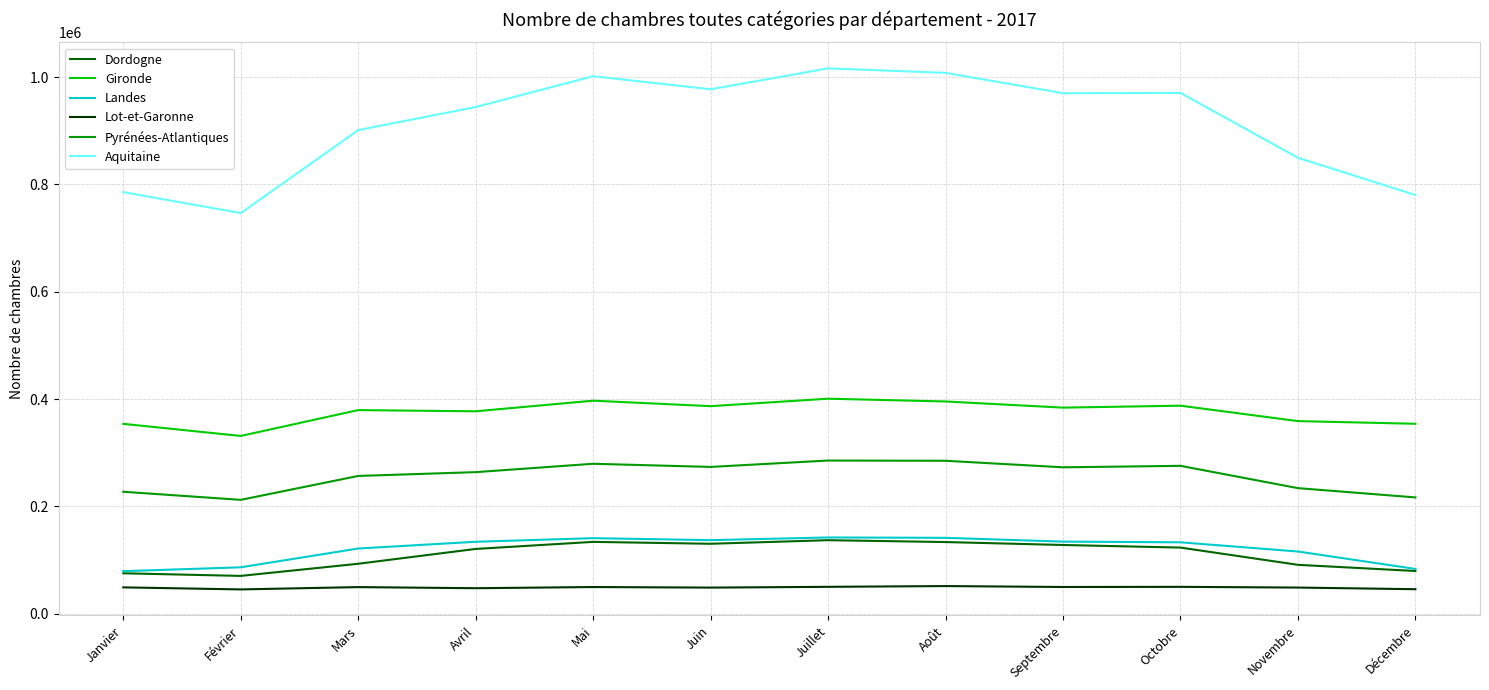

At how many categories does at least one series exceed 103007?

12